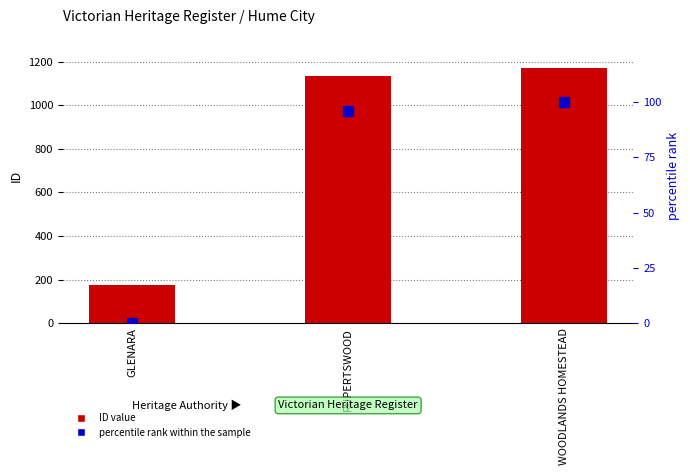

Reading right to left, what are all the values shown in this chart?

ID value: 1172.0	1133.0	177.0
percentile rank within the sample: 100.0	96.1	0.0